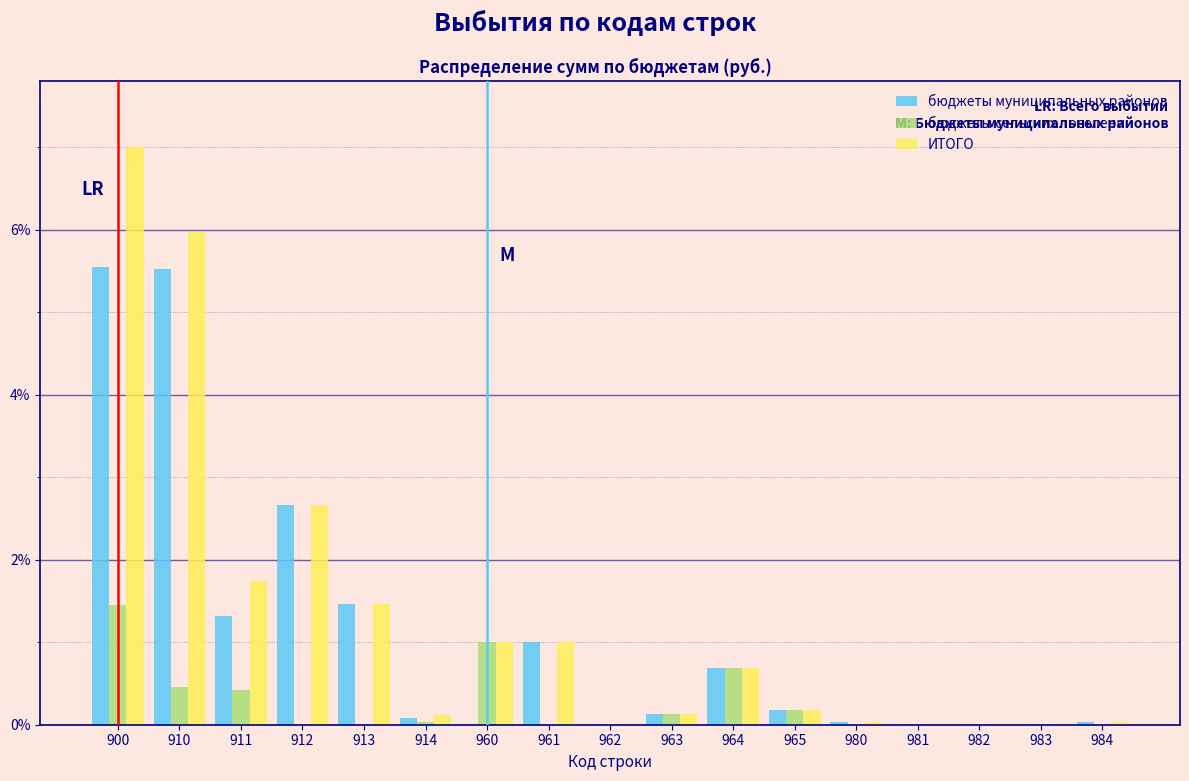

True or false: ИТОГО has a value of 7.0 at 900.

True